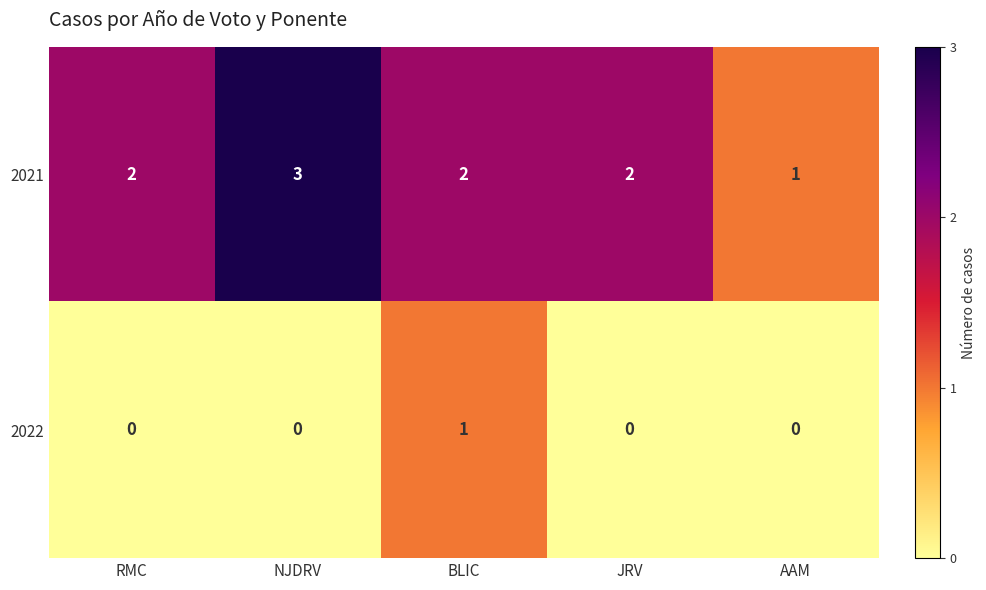

Which label corresponds to the largest value in the chart?

NJDRV